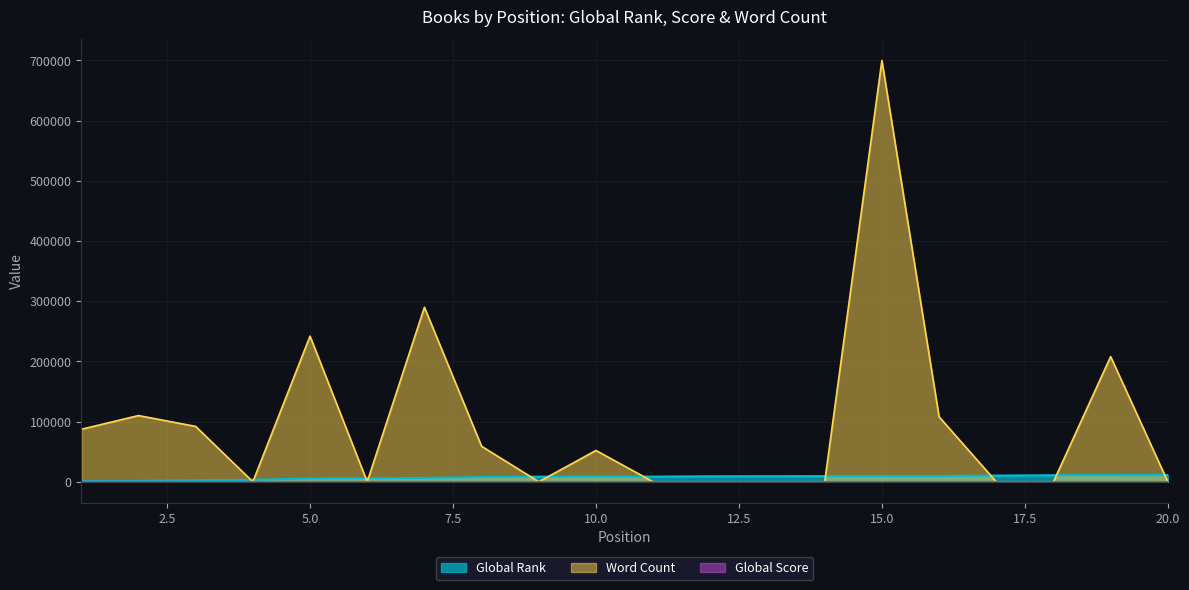

In Word Count, how many points are lower than both neighbors (excluding endpoints)?

3